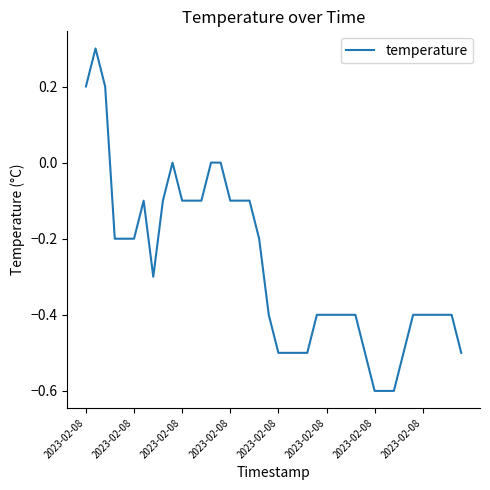

What is the smallest value displayed?

-0.6